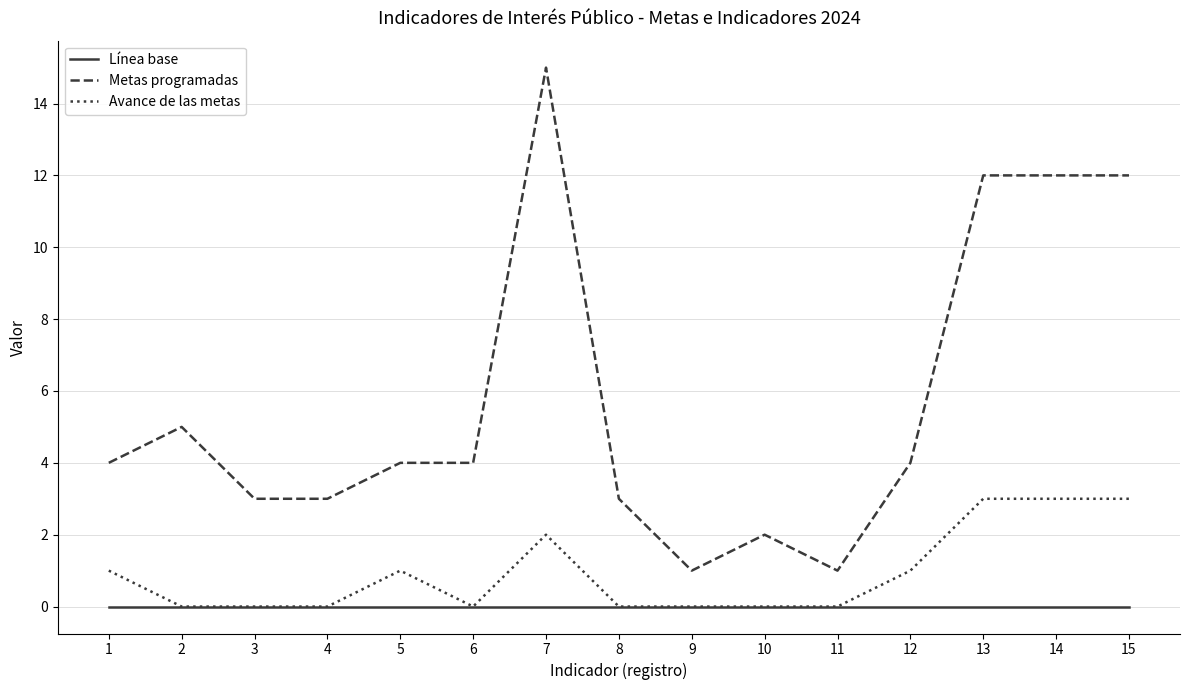

True or false: Línea base and Metas programadas intersect in this chart.

False